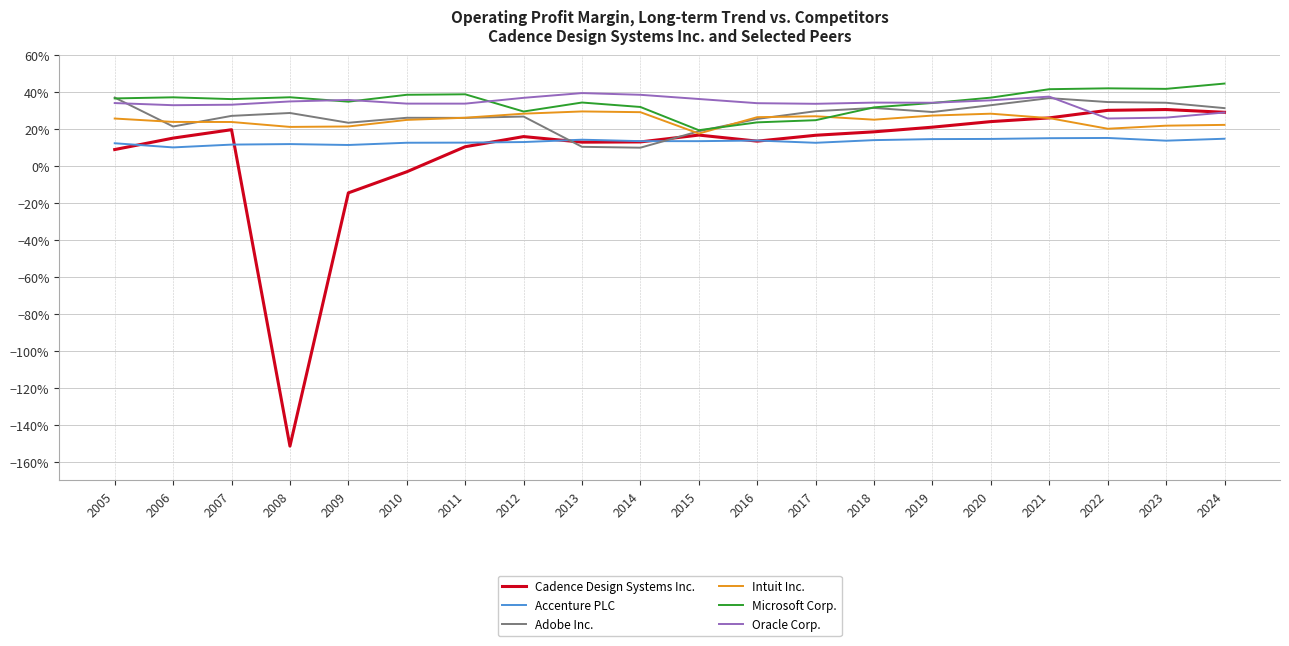

True or false: Accenture PLC and Intuit Inc. cross at least once.

False